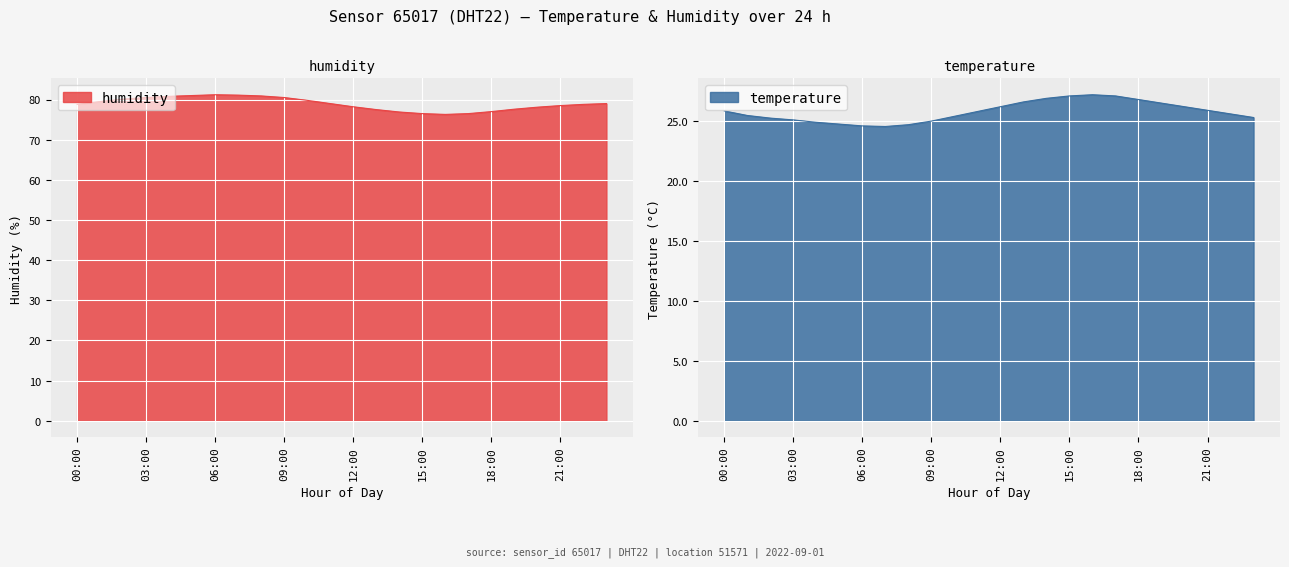

The temperature series shows 27.1 at 15:00. True or false?

True